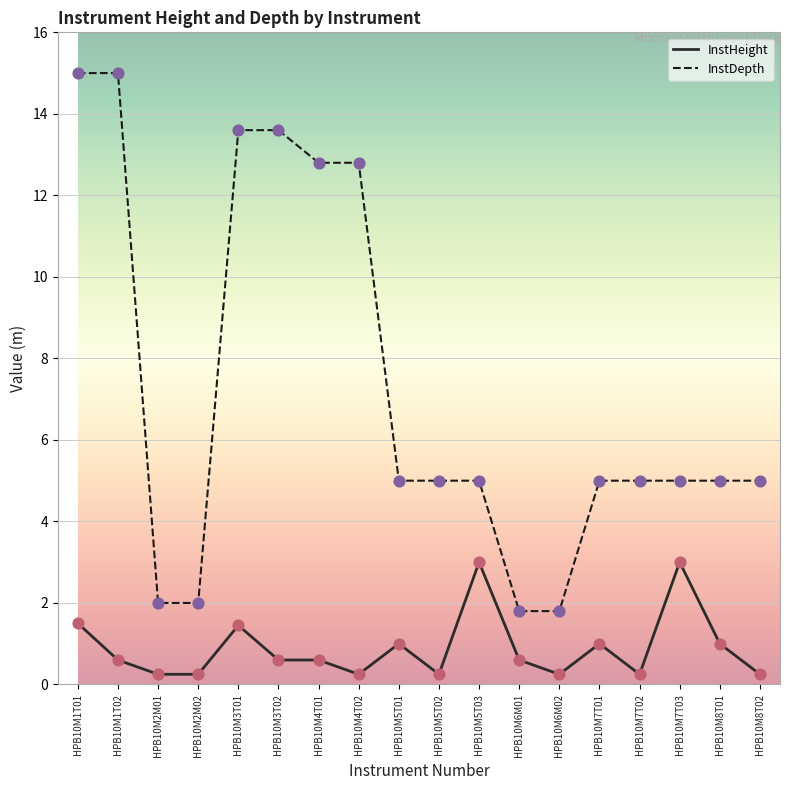

Which series has the largest range (max minus min)?

InstDepth